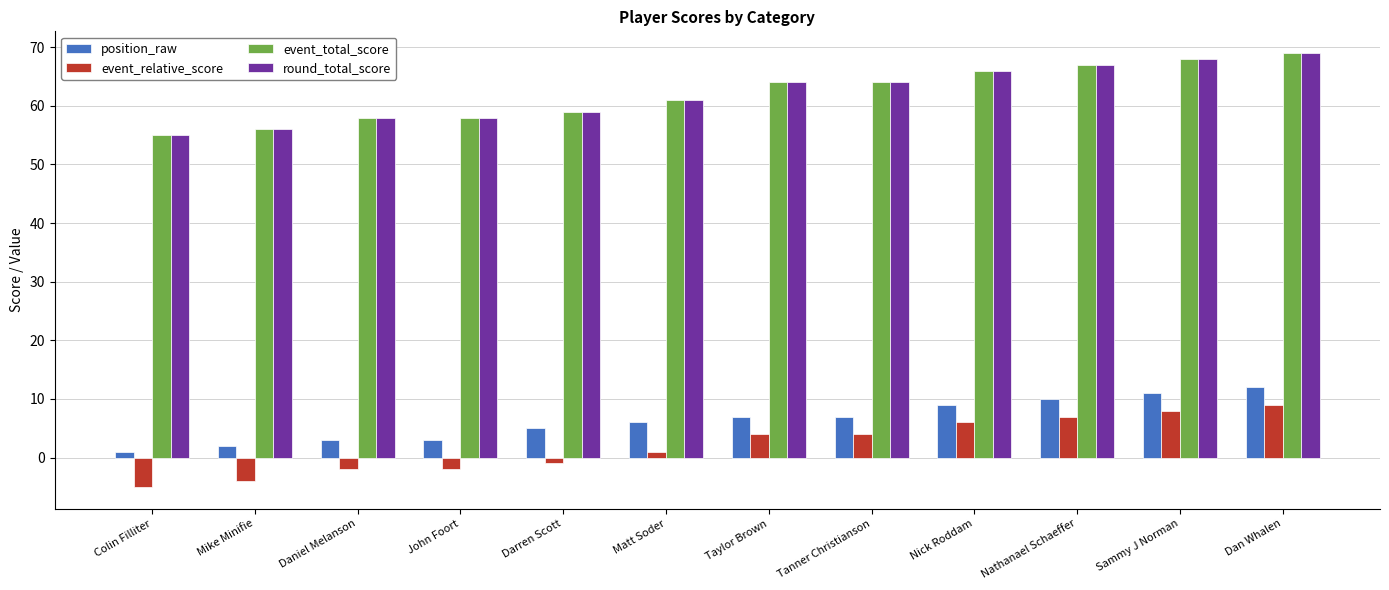

What is the minimum value for round_total_score?

55